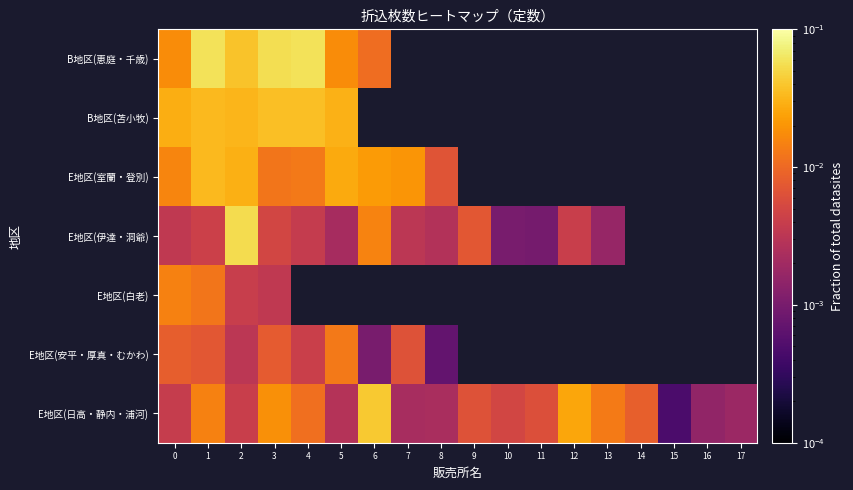

Which category has the highest value across all series?

4